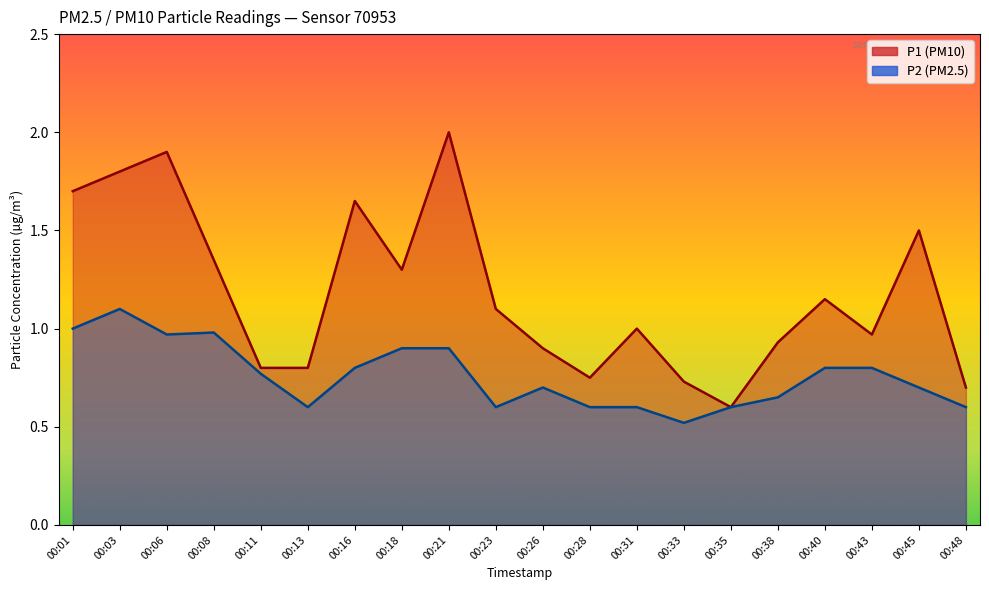

What is the maximum value for P2?

1.1